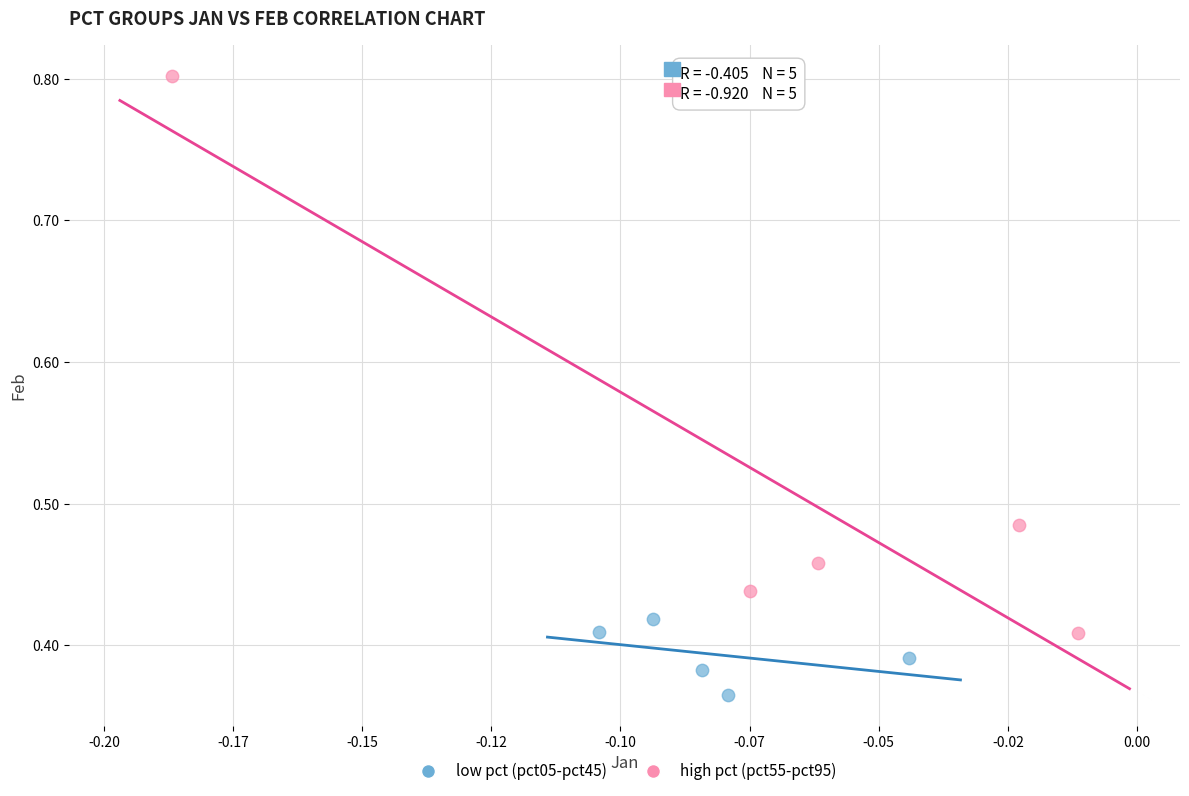

Which series has the widest spread of Y values?

high pct (pct55-pct95)